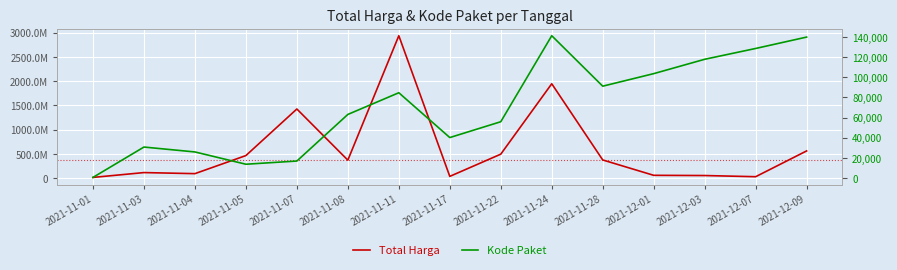

How many interior local valleys does the Kode Paket series have?

3